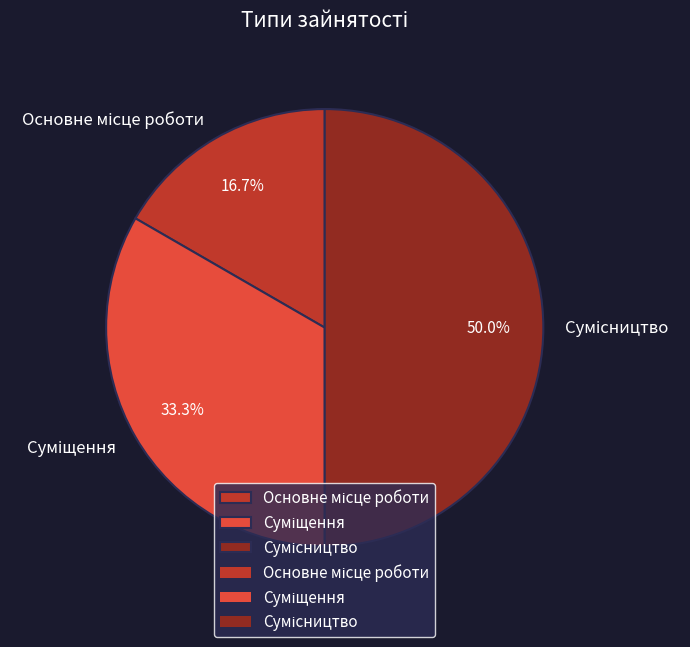

Count the number of slices in the pie.

3